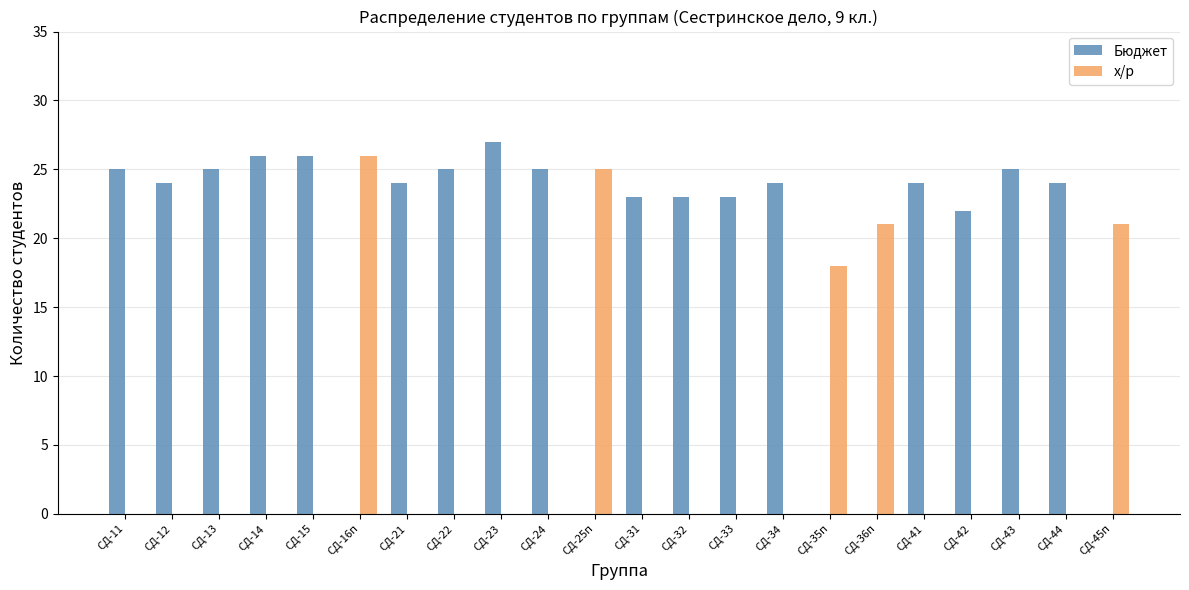

Reading left to right, extract all data points from this chart.

Бюджет: СД-11=25	СД-12=24	СД-13=25	СД-14=26	СД-15=26	СД-16п=0	СД-21=24	СД-22=25	СД-23=27	СД-24=25	СД-25п=0	СД-31=23	СД-32=23	СД-33=23	СД-34=24	СД-35п=0	СД-36п=0	СД-41=24	СД-42=22	СД-43=25	СД-44=24	СД-45п=0
х/р: СД-11=0	СД-12=0	СД-13=0	СД-14=0	СД-15=0	СД-16п=26	СД-21=0	СД-22=0	СД-23=0	СД-24=0	СД-25п=25	СД-31=0	СД-32=0	СД-33=0	СД-34=0	СД-35п=18	СД-36п=21	СД-41=0	СД-42=0	СД-43=0	СД-44=0	СД-45п=21